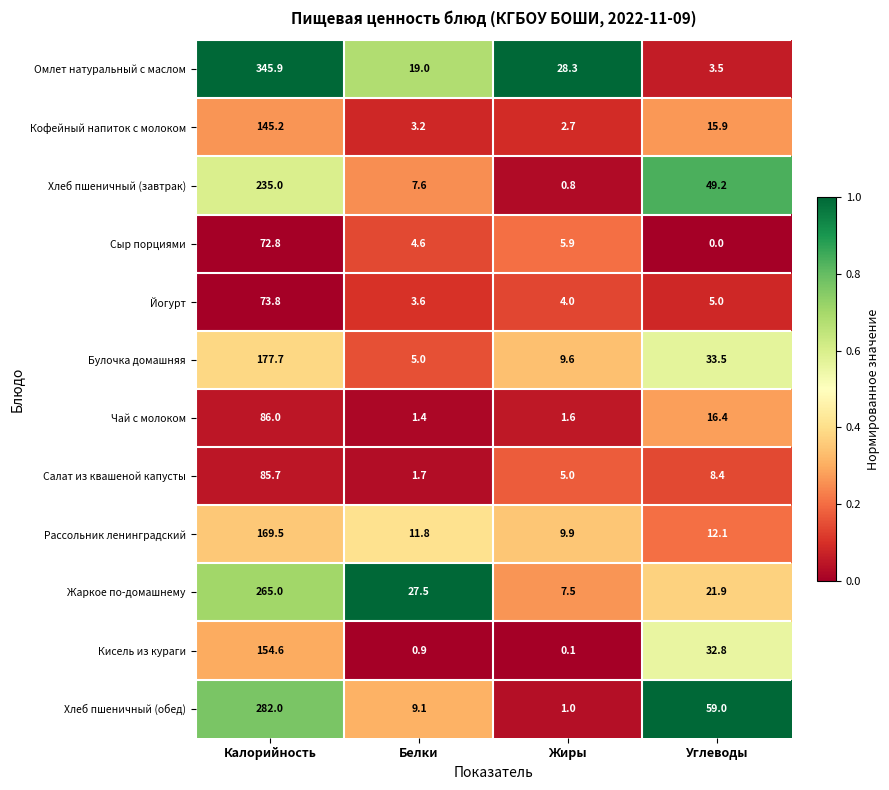

What is the approximate value of Кисель из кураги at Калорийность?

154.6